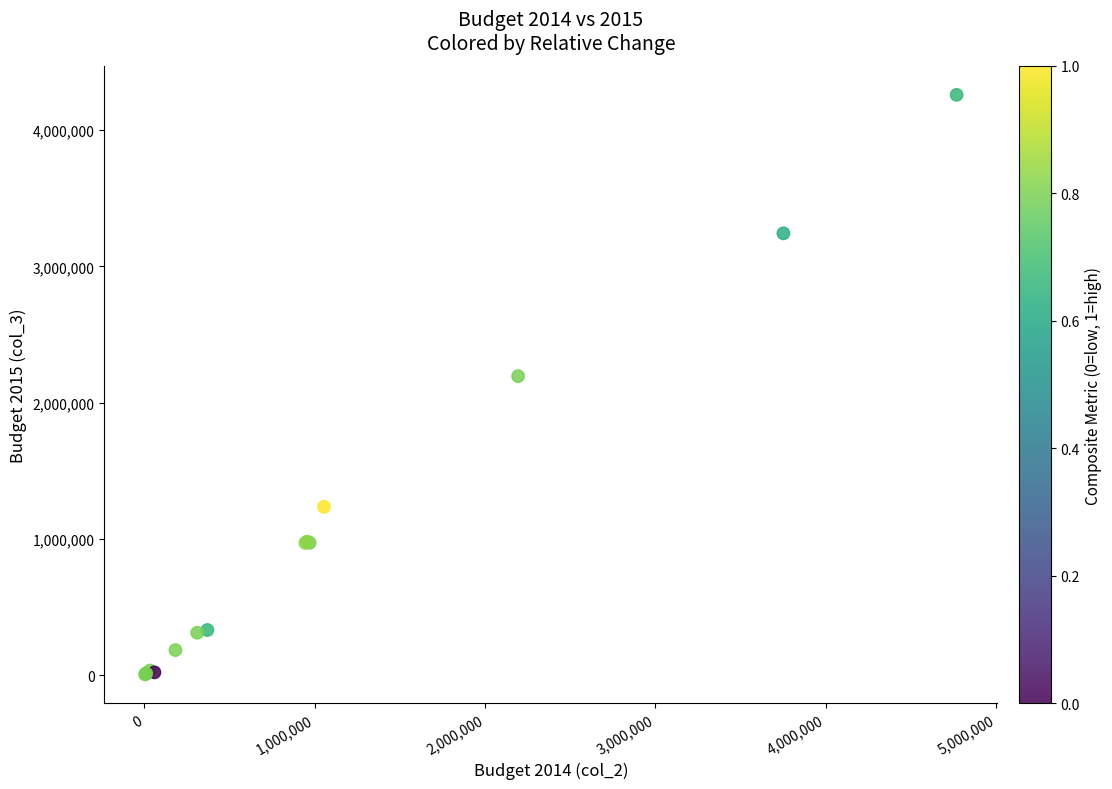

What Y value in the scatter plot is closest to 2132000?

2194400